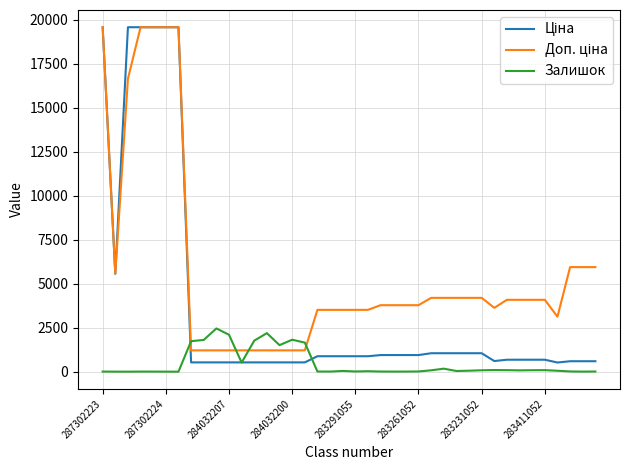

What is the greatest value displayed?

19564.9